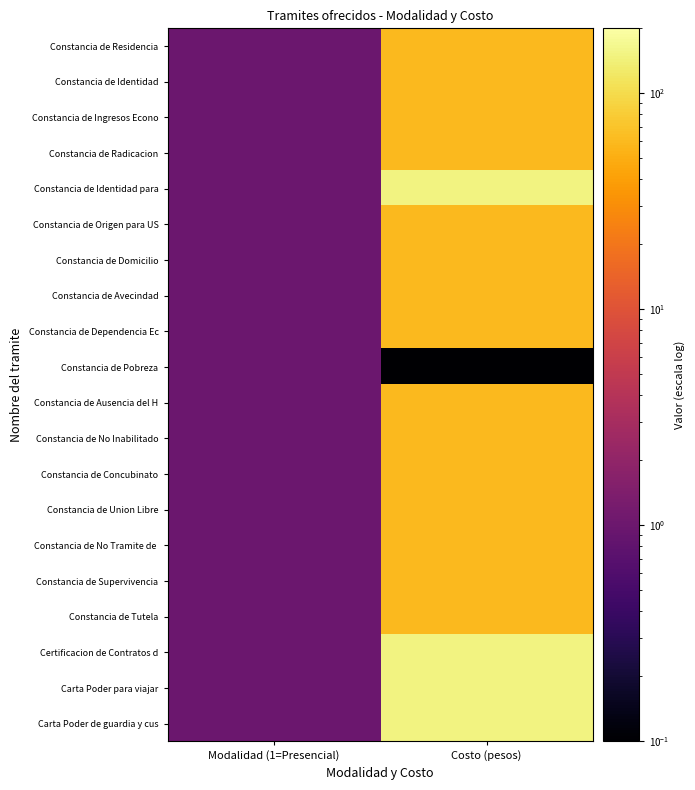

What is the greatest value displayed?

150.0